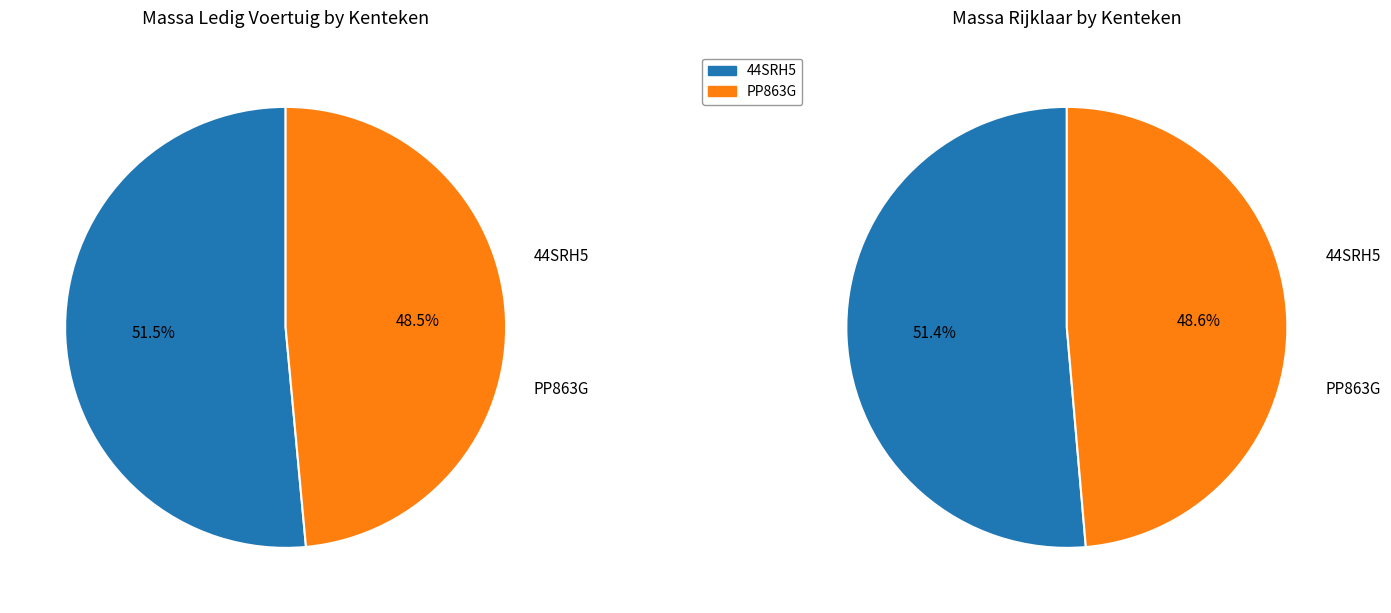

To the nearest percent, what portion does PP863G represent?

49%